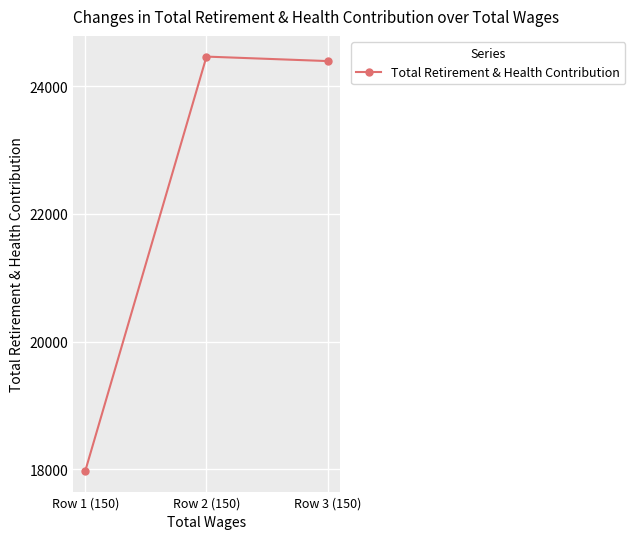

What is the value of the 3rd point from the left?

24393